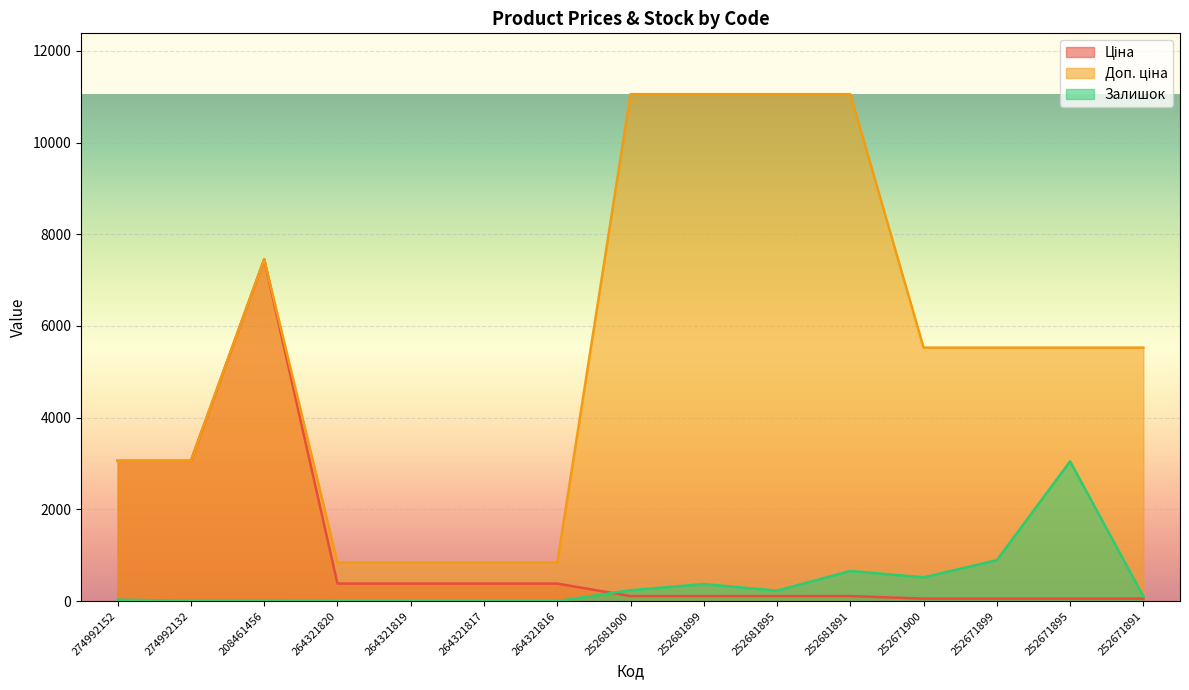

Between 252681900 and 252681891, which is larger?

252681900